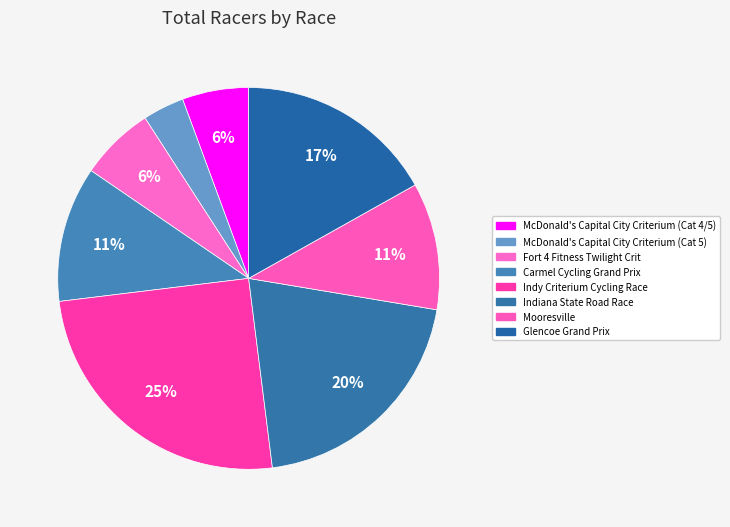

What is the ratio of the value at Indy Criterium Cycling Race to the value at Mooresville?

2.3